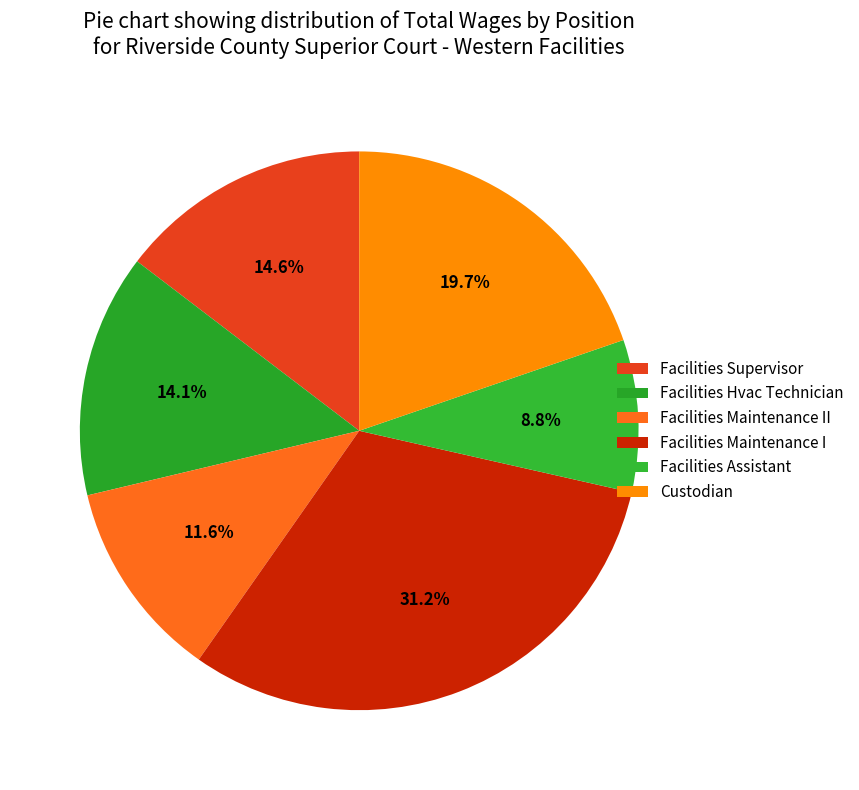

Which category has the biggest portion of the pie?

Facilities Maintenance I